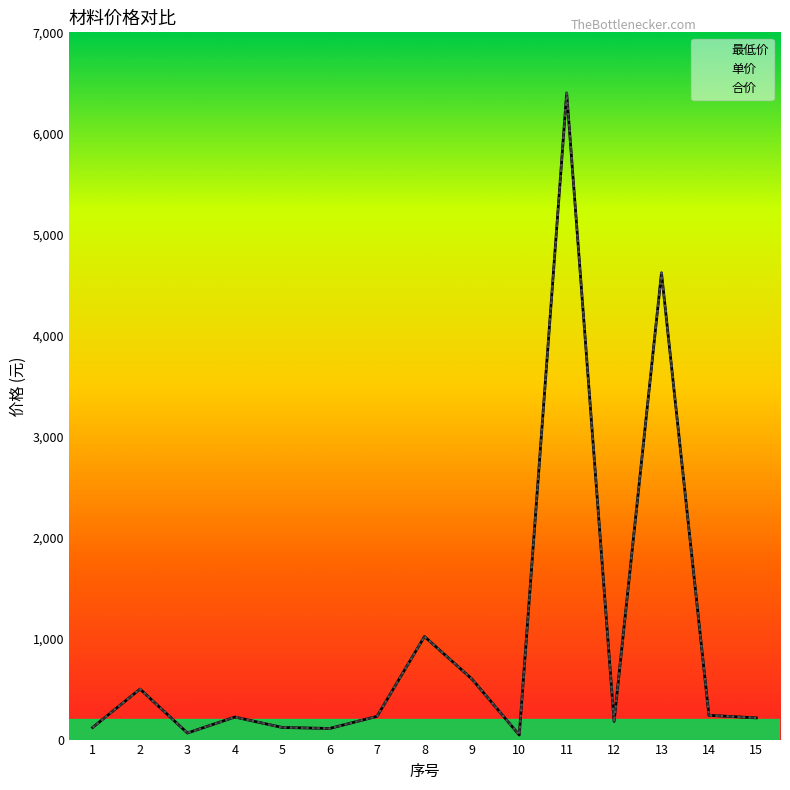

What value does the 单价 series have at 11, to the nearest 50?

6400